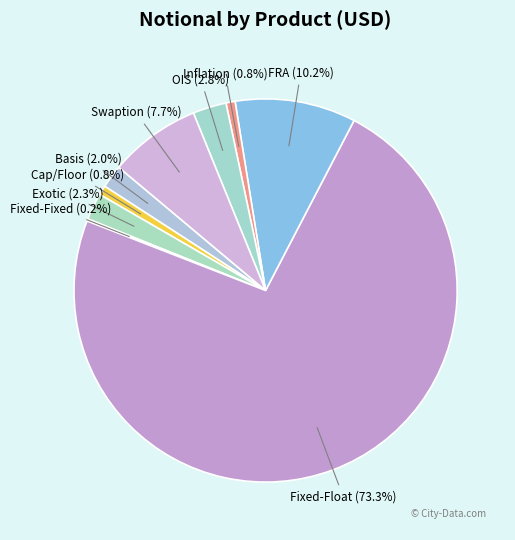

To the nearest percent, what portion does Fixed-Float represent?

73%